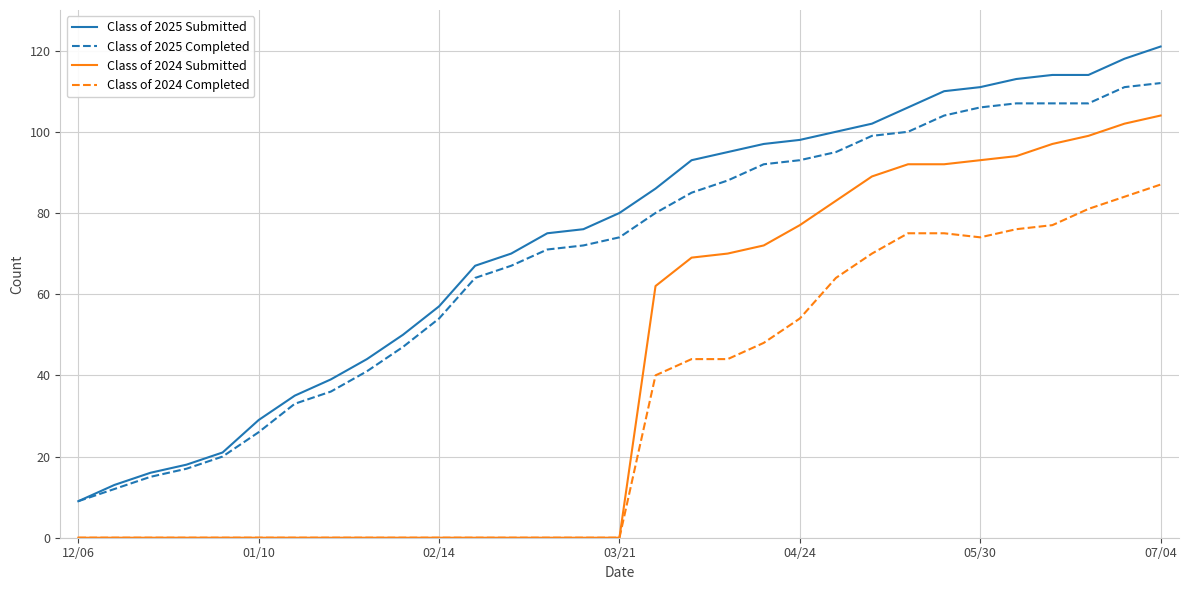

Which series has the largest range (max minus min)?

Class of 2025 Submitted